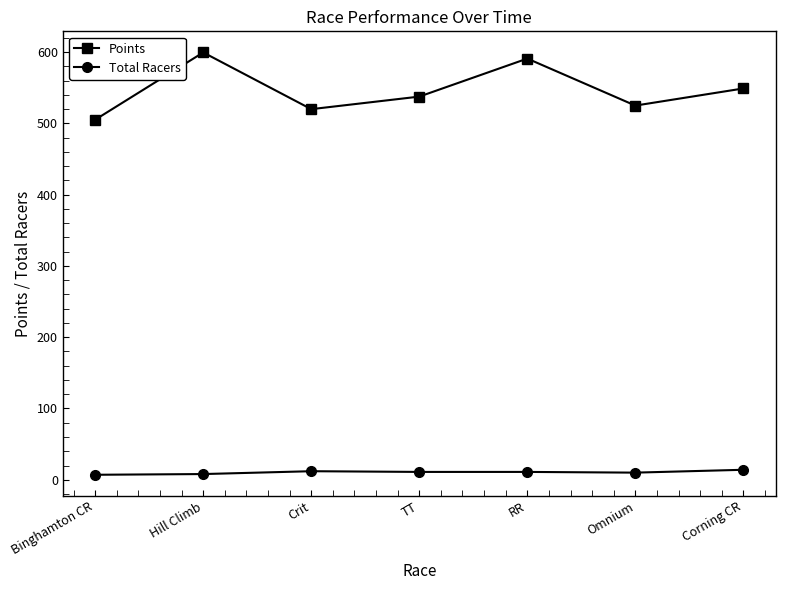

At which category does Points reach its first local peak?

Hill Climb